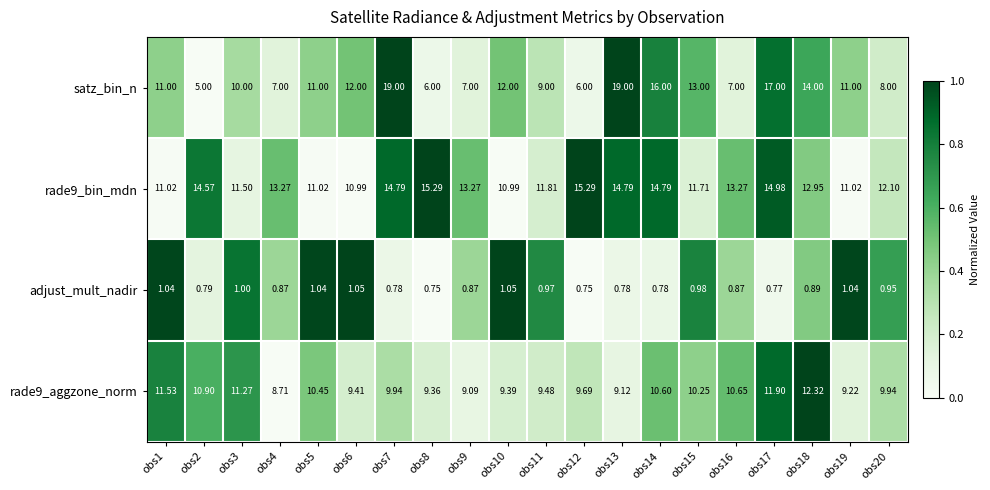

Which series has the widest spread of values?

satz_bin_n